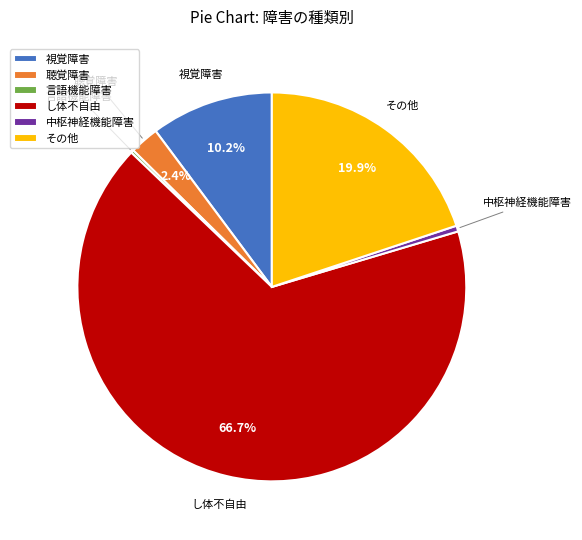

Do 視覚障害 and その他 together represent more than half of the pie?

No